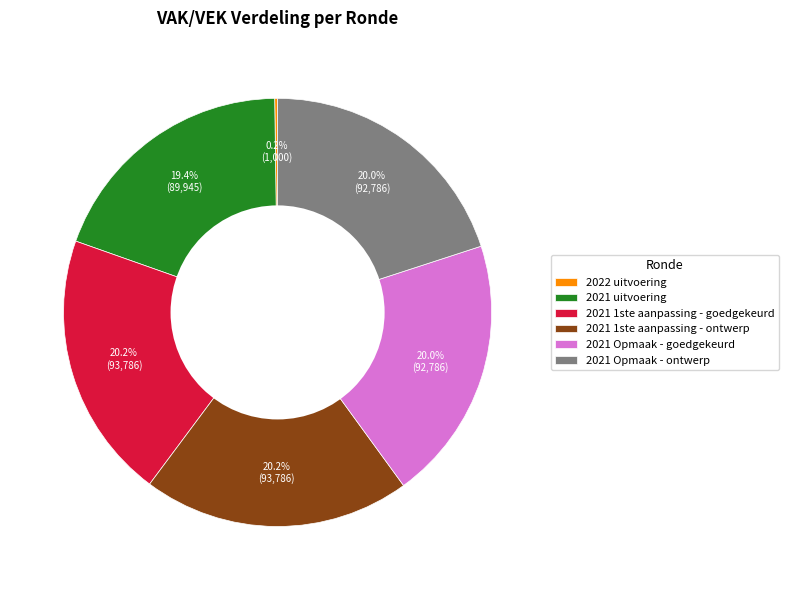

To the nearest percent, what portion does 2021 Opmaak - ontwerp represent?

20%